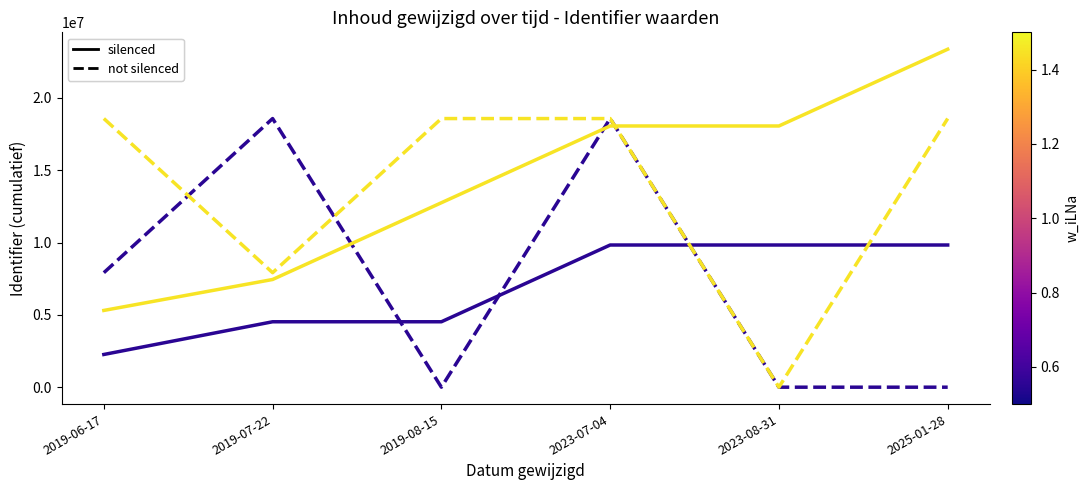

What is the maximum value shown in the chart?

23367654.0